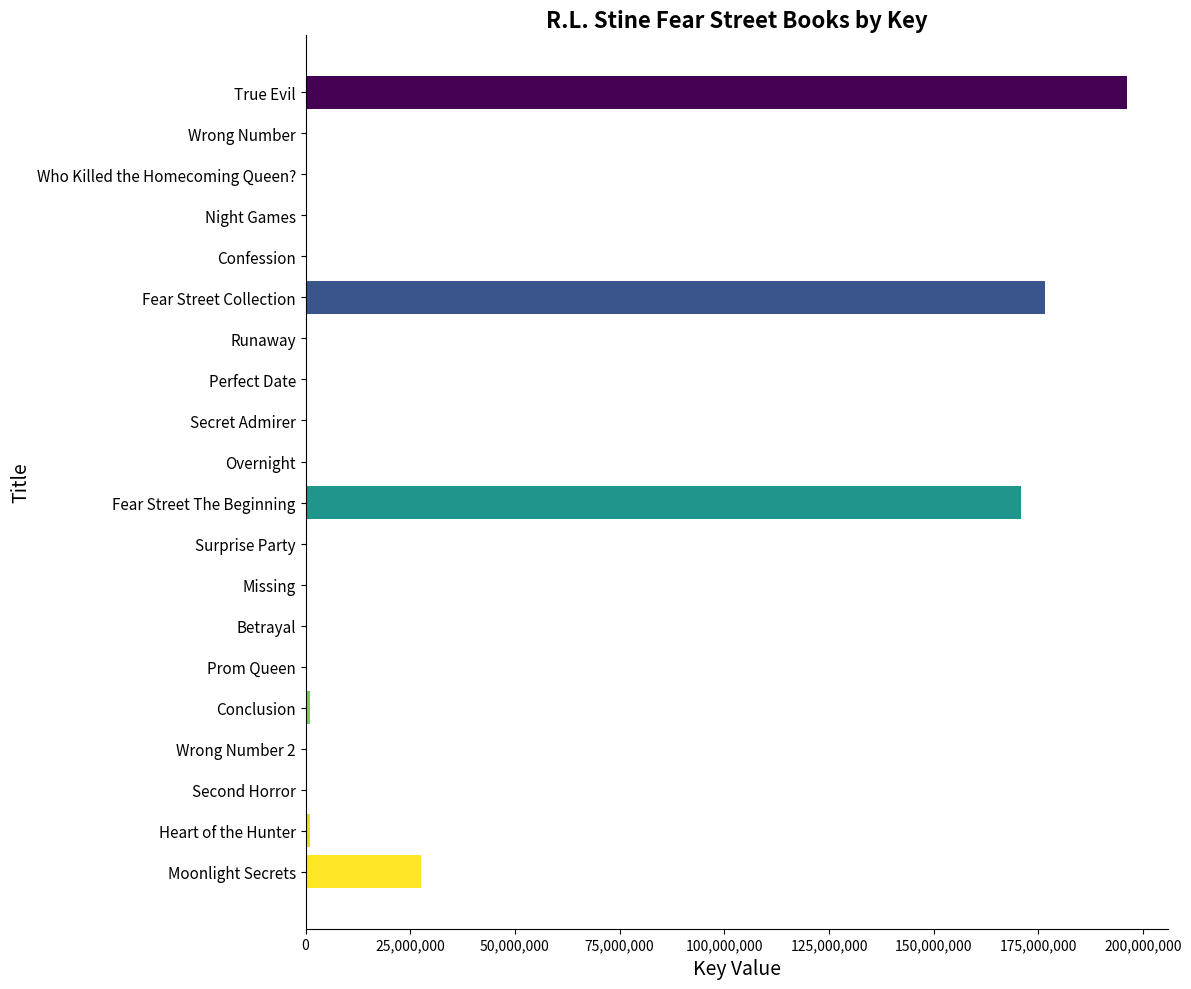

What is the sum of all values?

573466774